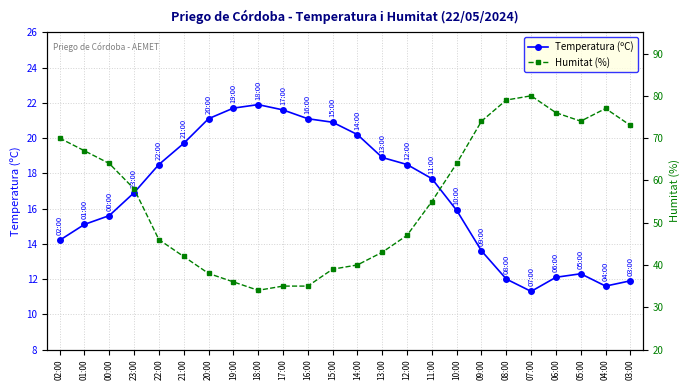

At which label does Humitat (%) first exceed 58?

02:00